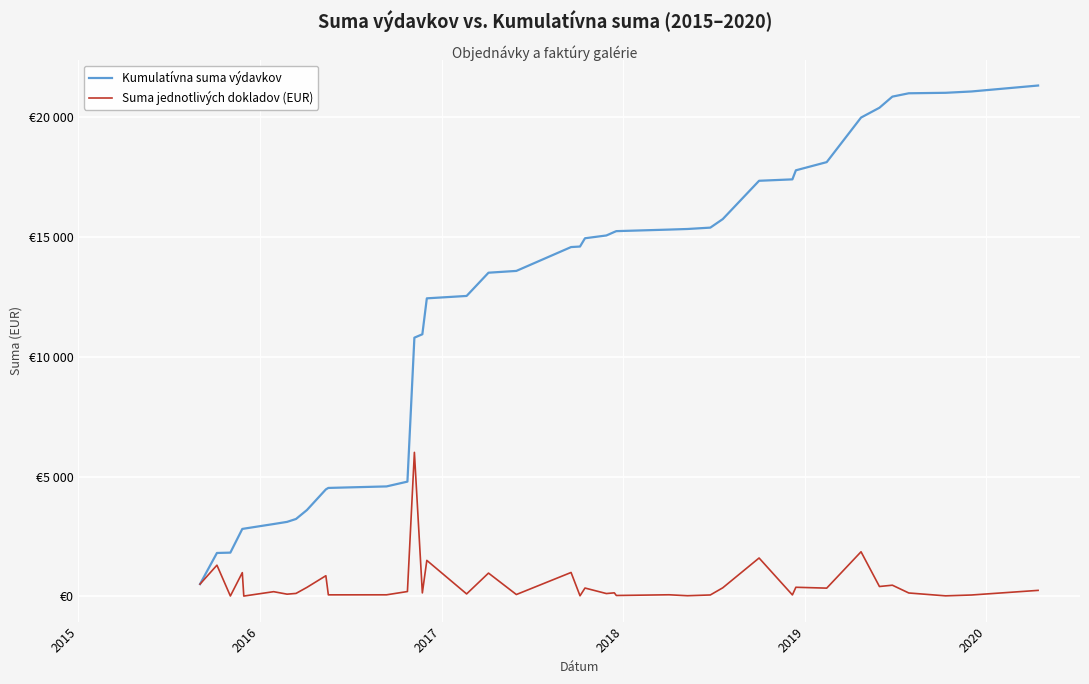

What is the difference between the maximum and minimum values in the Kumulatívna suma výdavkov series?

20814.7